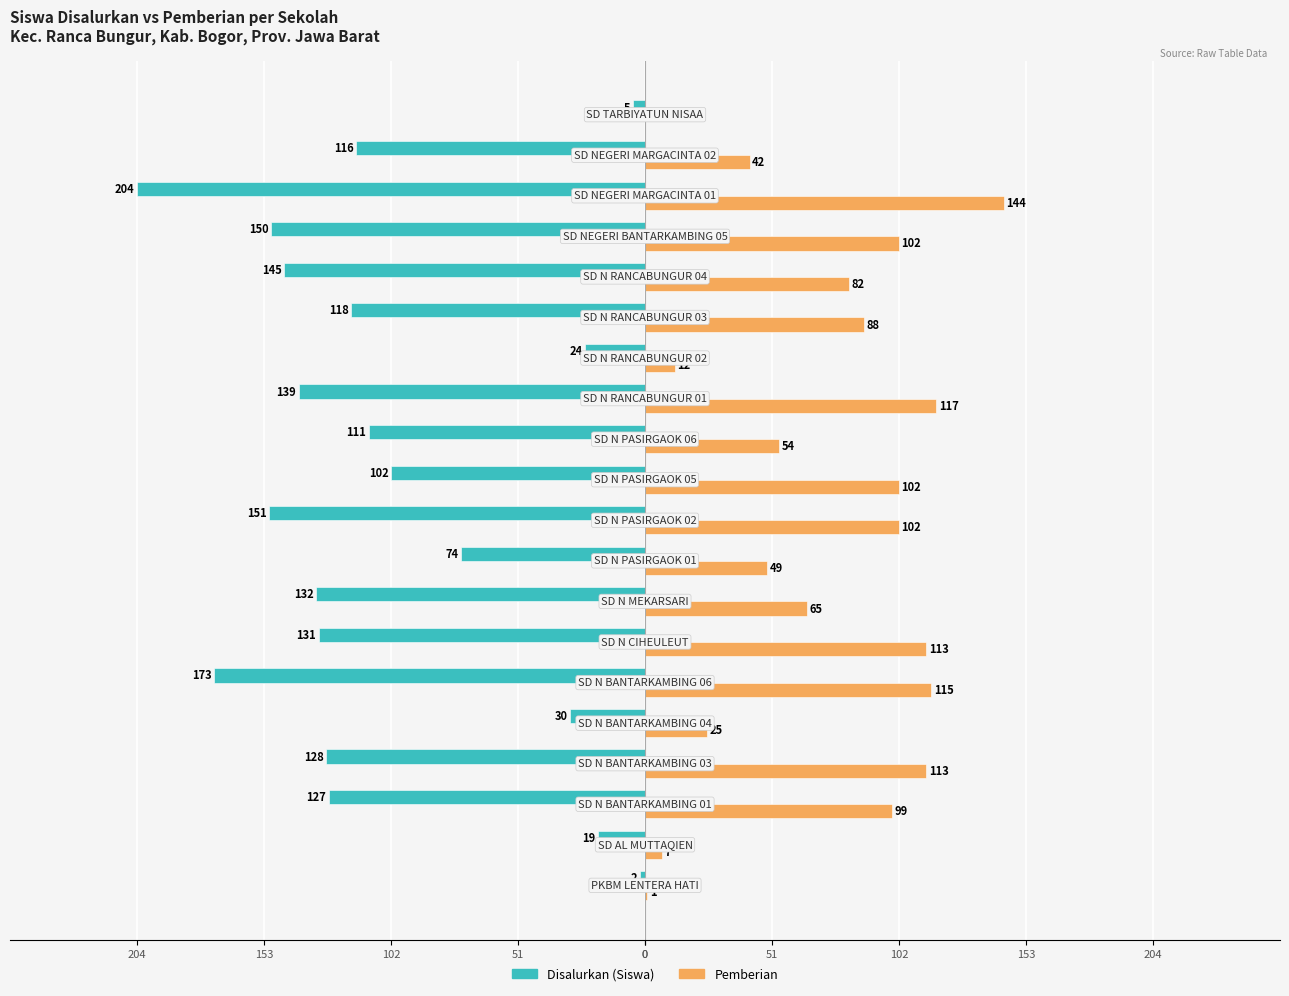

Which series has the widest spread of values?

Disalurkan (Siswa)